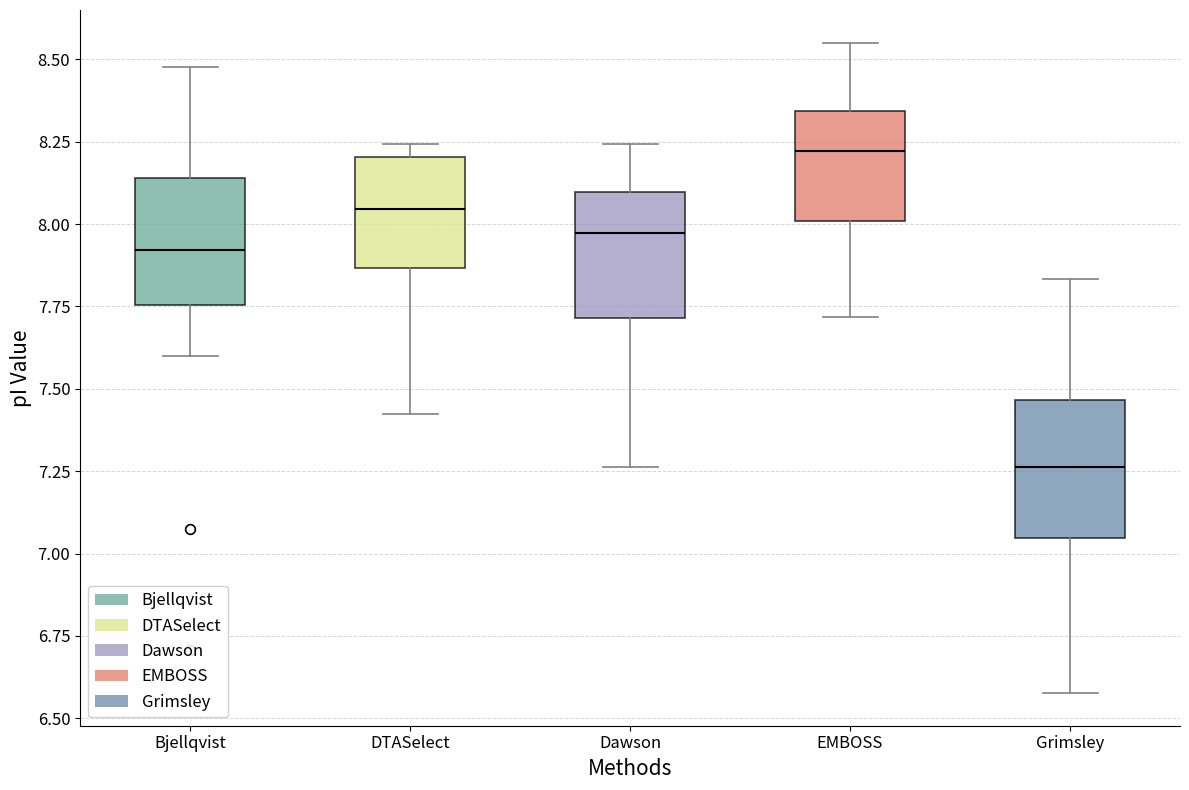

Reading left to right, transcribe this box plot: for each box, give where its median line is, the range the box spans, and where its two whiskers end, as read against the y-axis. The values are not printed on the chart, so give them approximately, as read against the axis.

Bjellqvist: median 7.90, box 7.75 to 8.15, whiskers 7.60 to 8.50
DTASelect: median 8.05, box 7.85 to 8.20, whiskers 7.40 to 8.25
Dawson: median 7.95, box 7.70 to 8.10, whiskers 7.25 to 8.25
EMBOSS: median 8.20, box 8.00 to 8.35, whiskers 7.70 to 8.55
Grimsley: median 7.25, box 7.05 to 7.45, whiskers 6.60 to 7.85